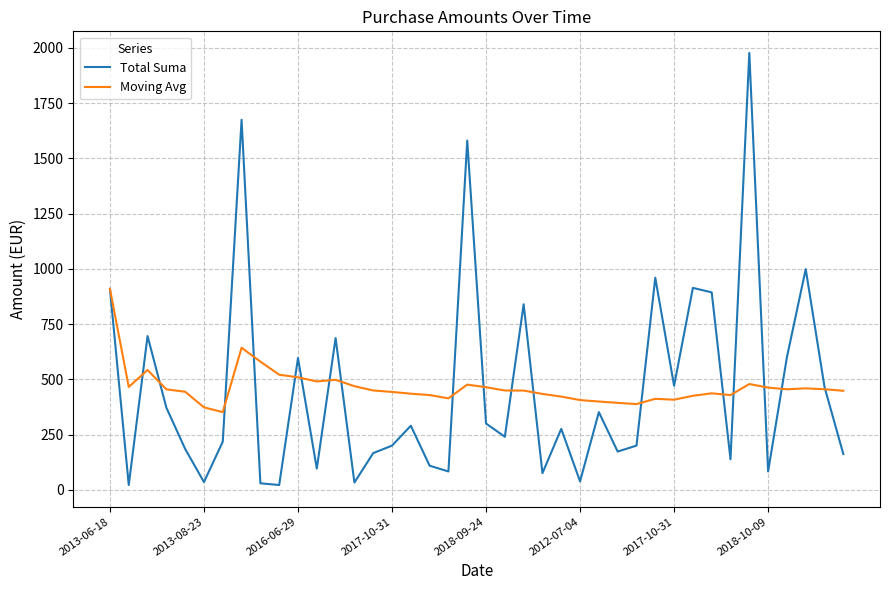

What is the lowest value of the Moving Avg series?

351.6